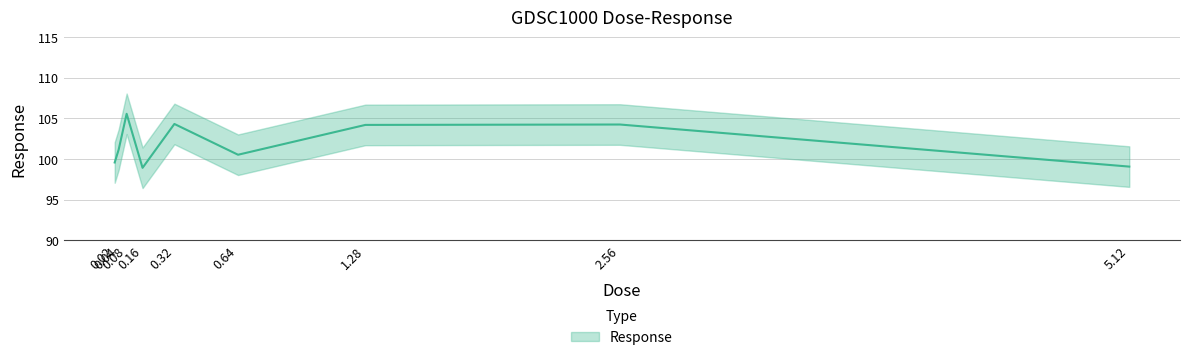

How many categories are shown in the chart?

9